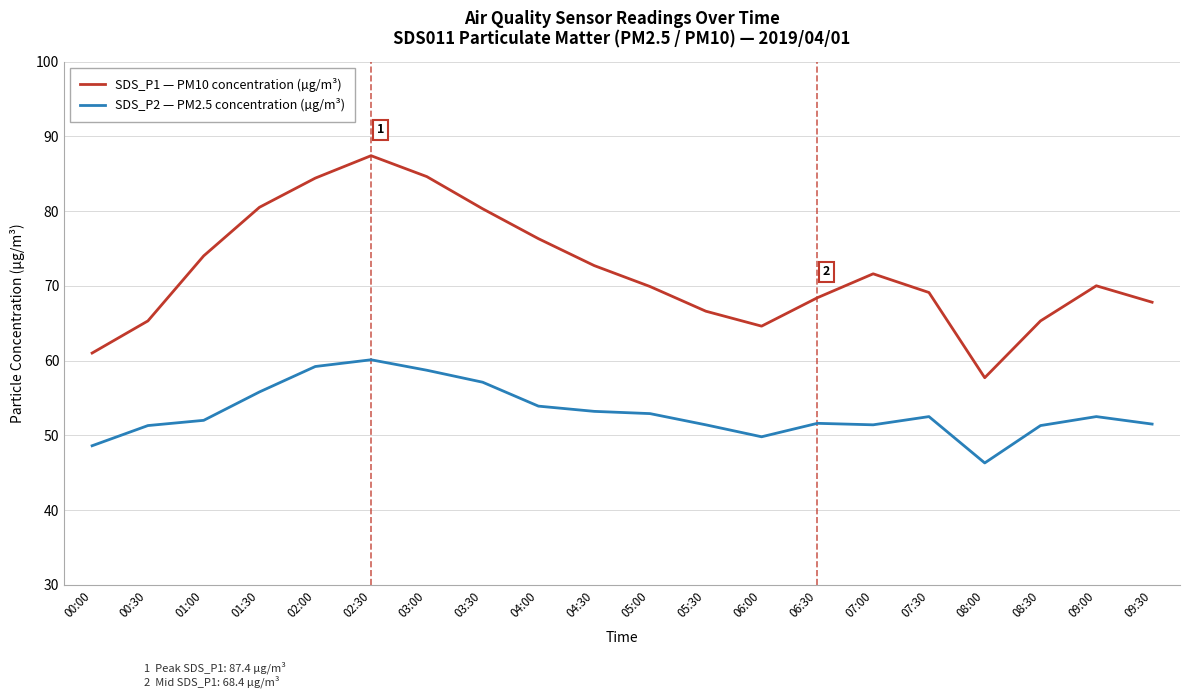

Which series has the largest total across all categories?

SDS_P1 — PM10 concentration (µg/m³)